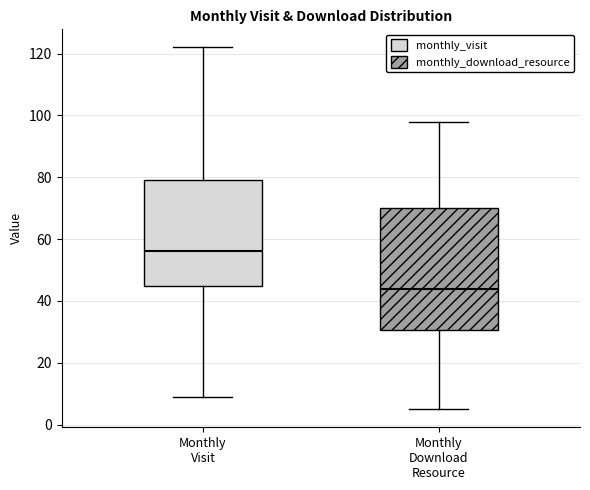

Which box's median line is the lowest?

Monthly Download Resource